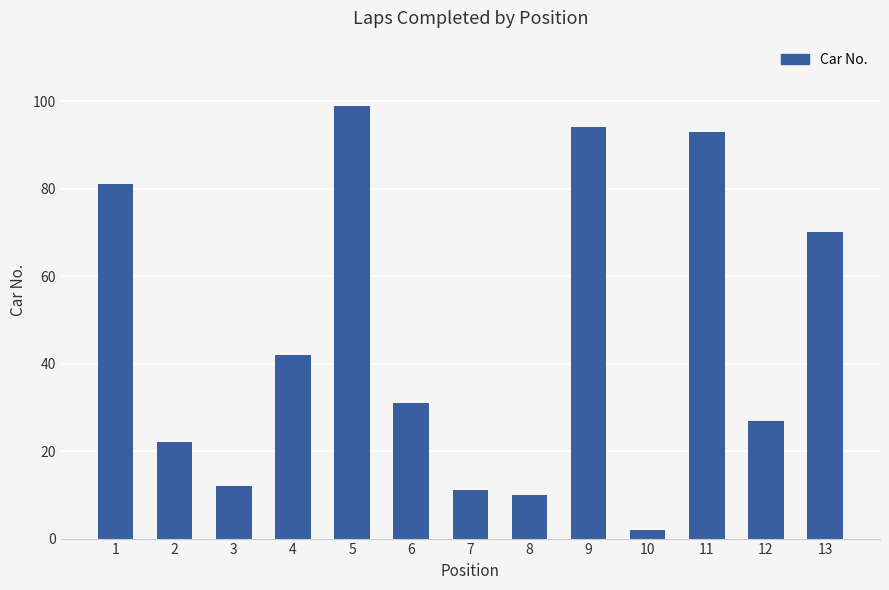

Between 7 and 5, which is larger?

5